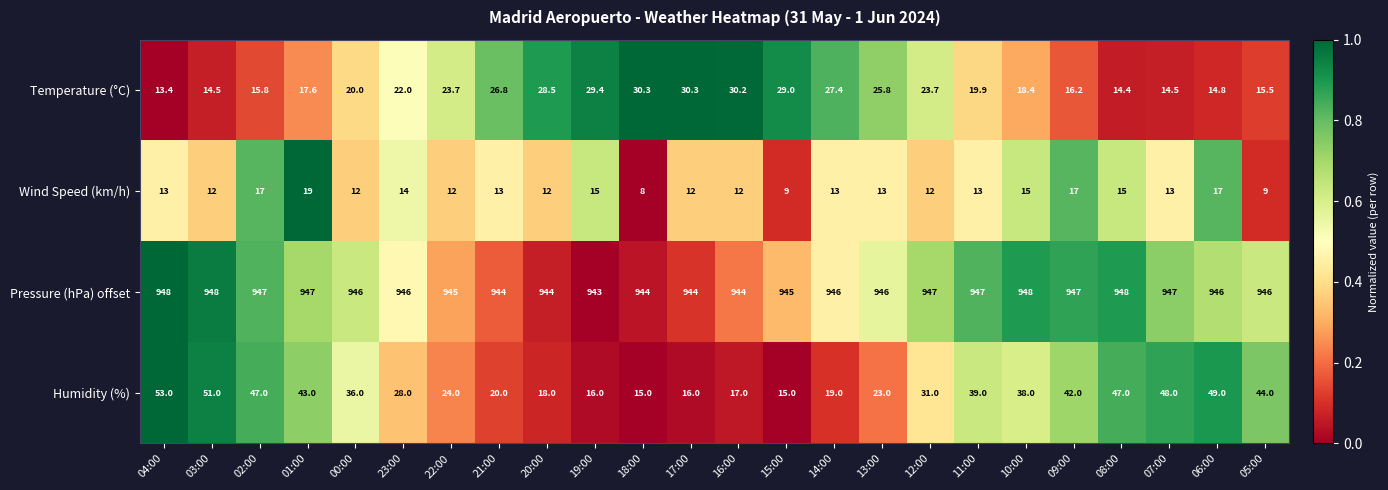

At 16:00, list the series in order from smallest to largest.

Wind Speed (km/h), Humidity (%), Temperature (°C), Pressure (hPa) offset